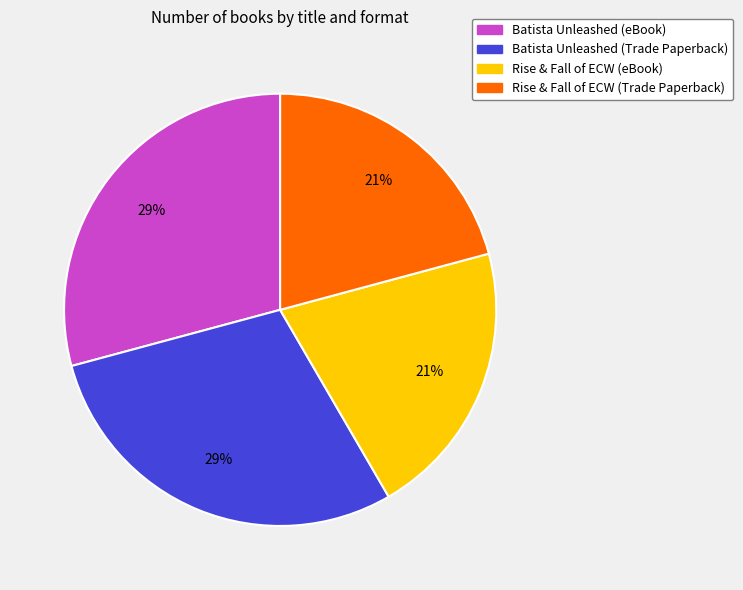

Is the sum of Batista Unleashed (eBook) and Batista Unleashed (Trade Paperback) greater than half?

Yes